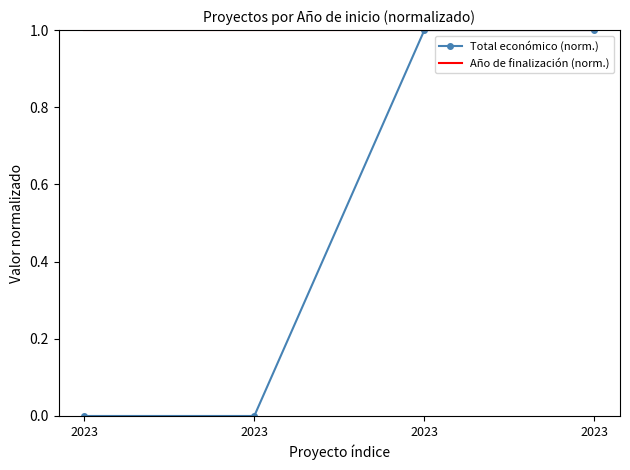

What are all the series names shown in the legend?

Total económico (norm.), Año de finalización (norm.)